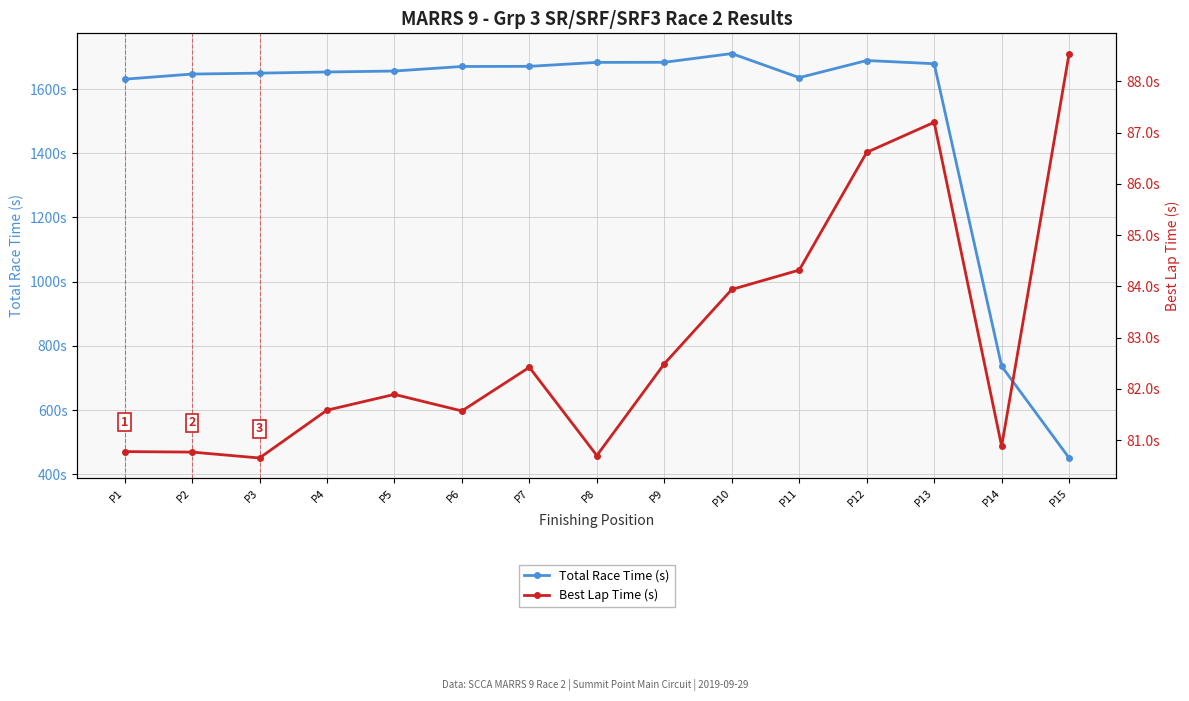

What is the value of the Best Lap Time (s) point at the 3rd from the left?

80.7